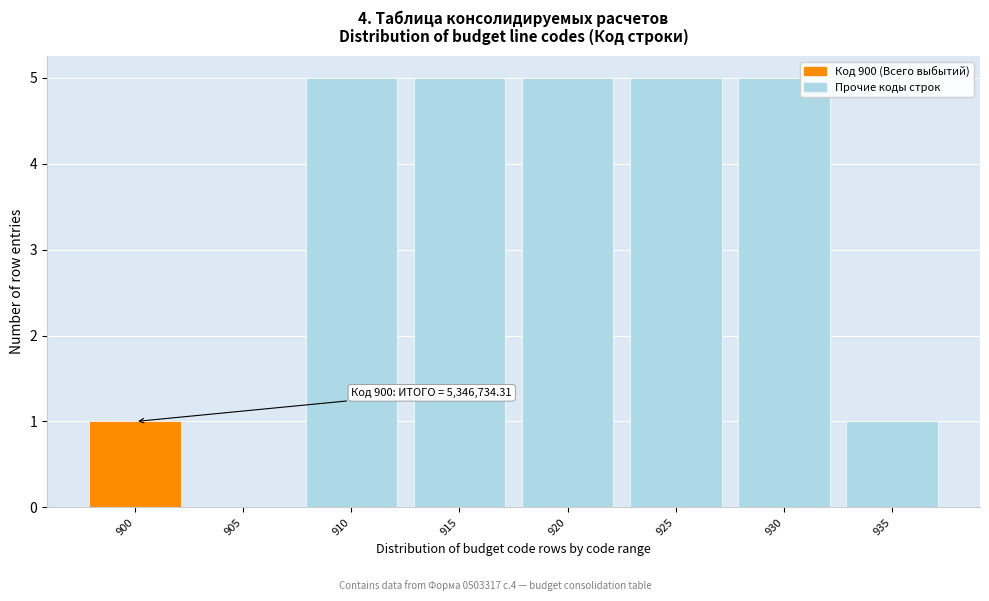

Reading right to left, extract all data points from this chart.

935=1	930=5	925=5	920=5	915=5	910=5	905=0	900=1